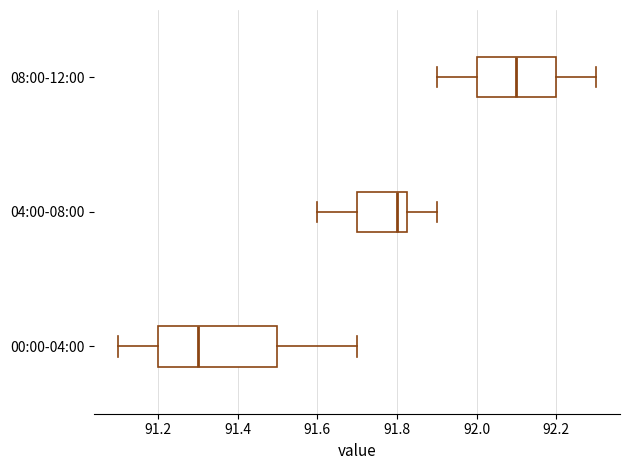

Which box's median line is the furthest to the right?

08:00-12:00